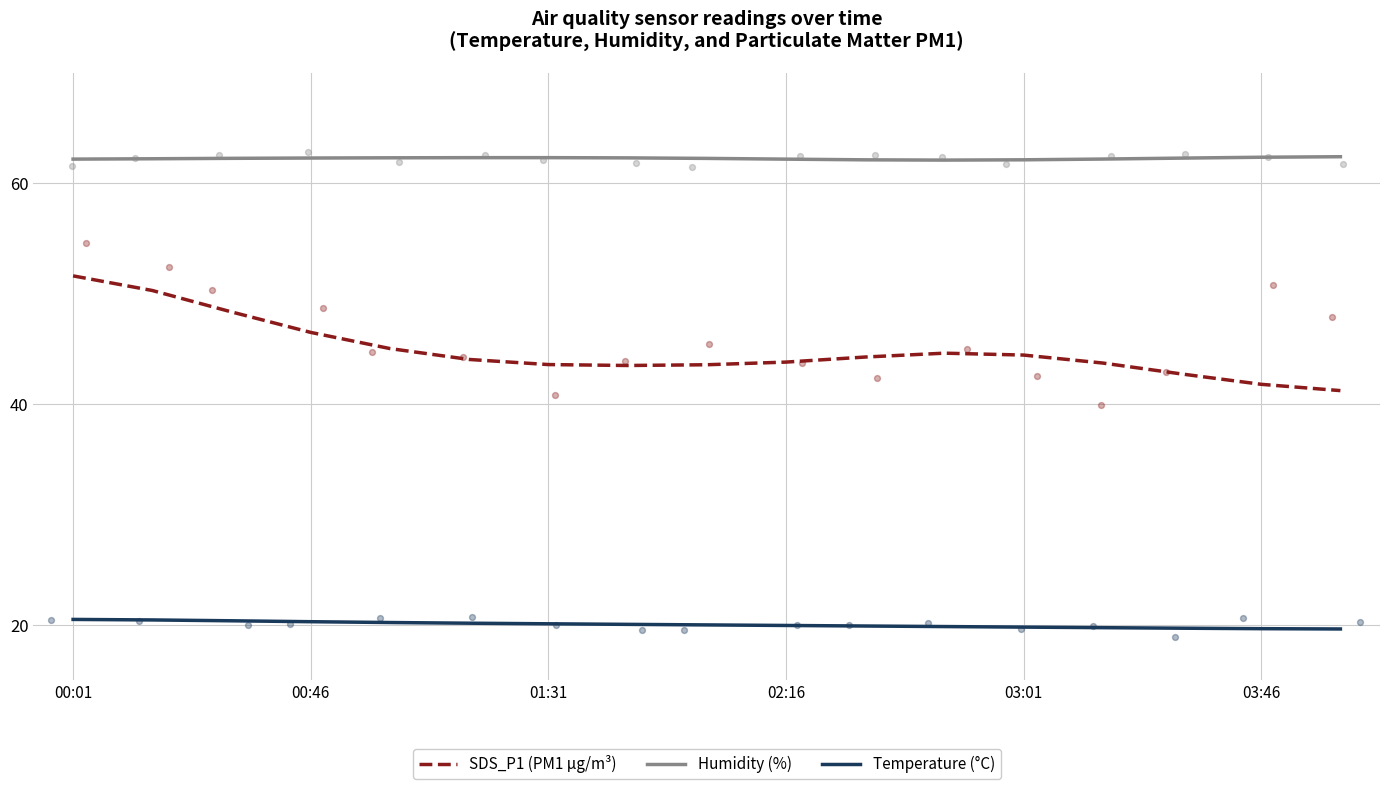

At how many categories does at least one series exceed 24?

17